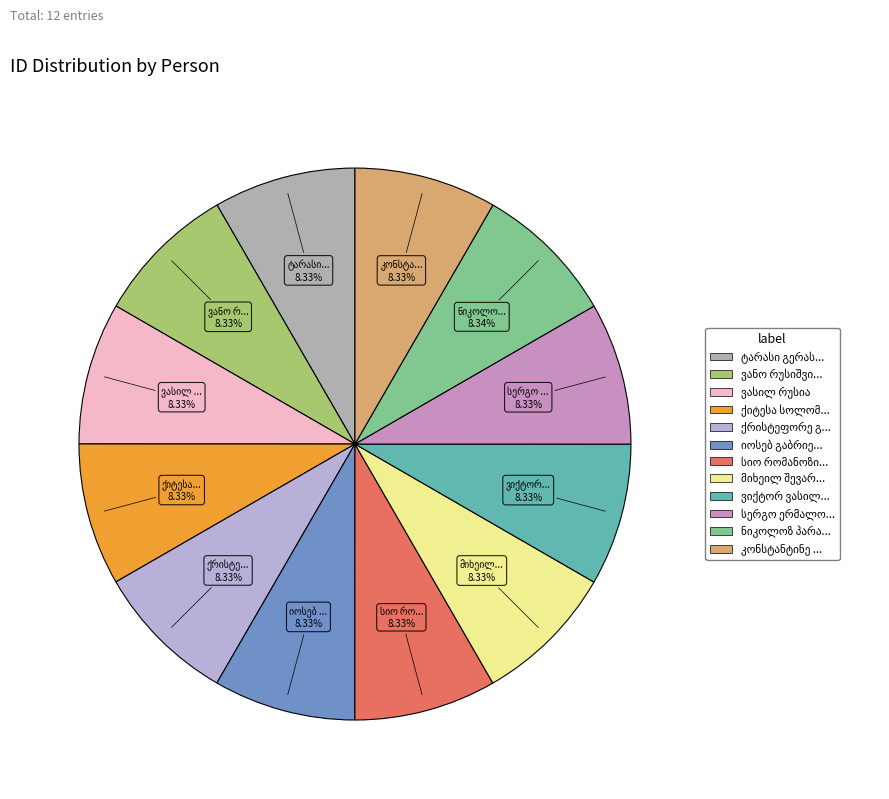

How many slices are in this pie chart?

12